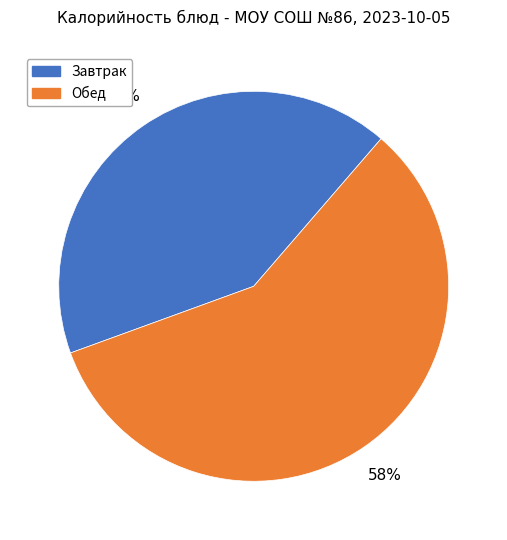

Is there any slice that represents more than half of the pie?

Yes